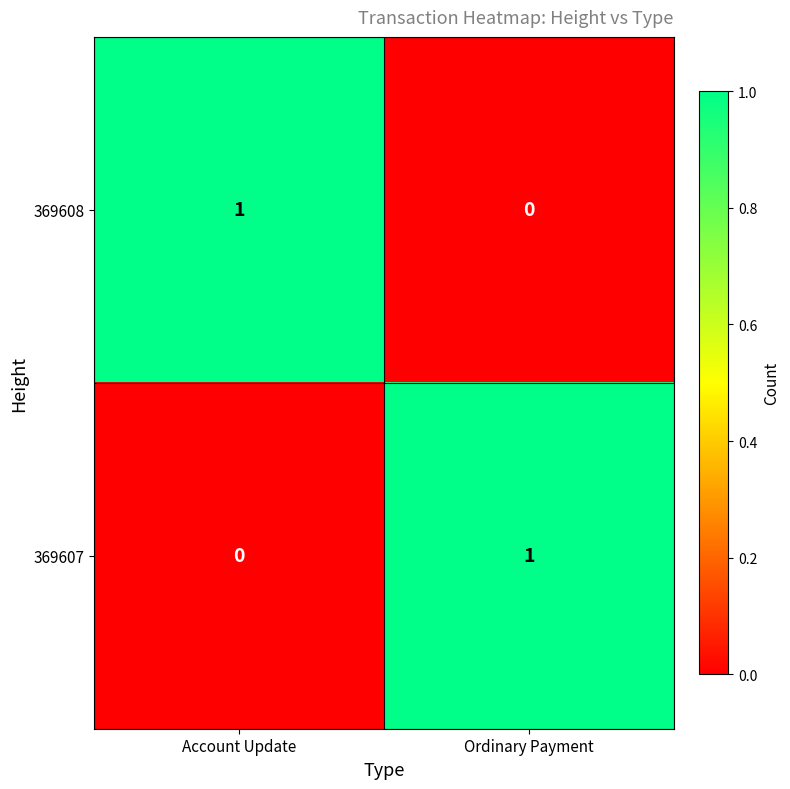

Which category has the highest value in the 369608 series?

Account Update